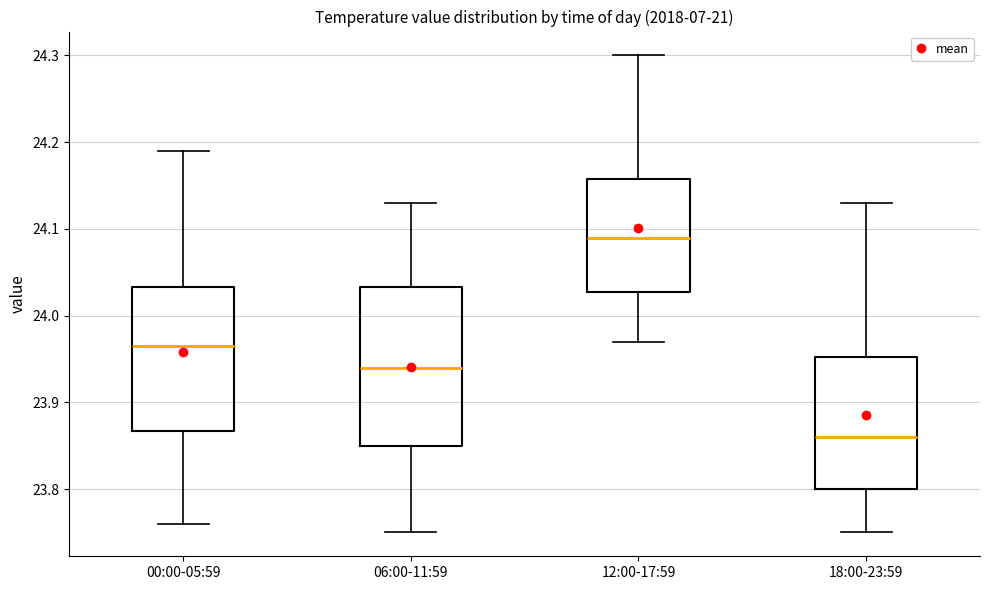

Reading left to right, transcribe this box plot: for each box, give where its median line is, the range the box spans, and where its two whiskers end, as read against the y-axis. The values are not printed on the chart, so give them approximately, as read against the axis.

00:00-05:59: median 23.97, box 23.87 to 24.03, whiskers 23.76 to 24.19
06:00-11:59: median 23.94, box 23.85 to 24.03, whiskers 23.75 to 24.13
12:00-17:59: median 24.09, box 24.03 to 24.16, whiskers 23.97 to 24.30
18:00-23:59: median 23.86, box 23.80 to 23.95, whiskers 23.75 to 24.13